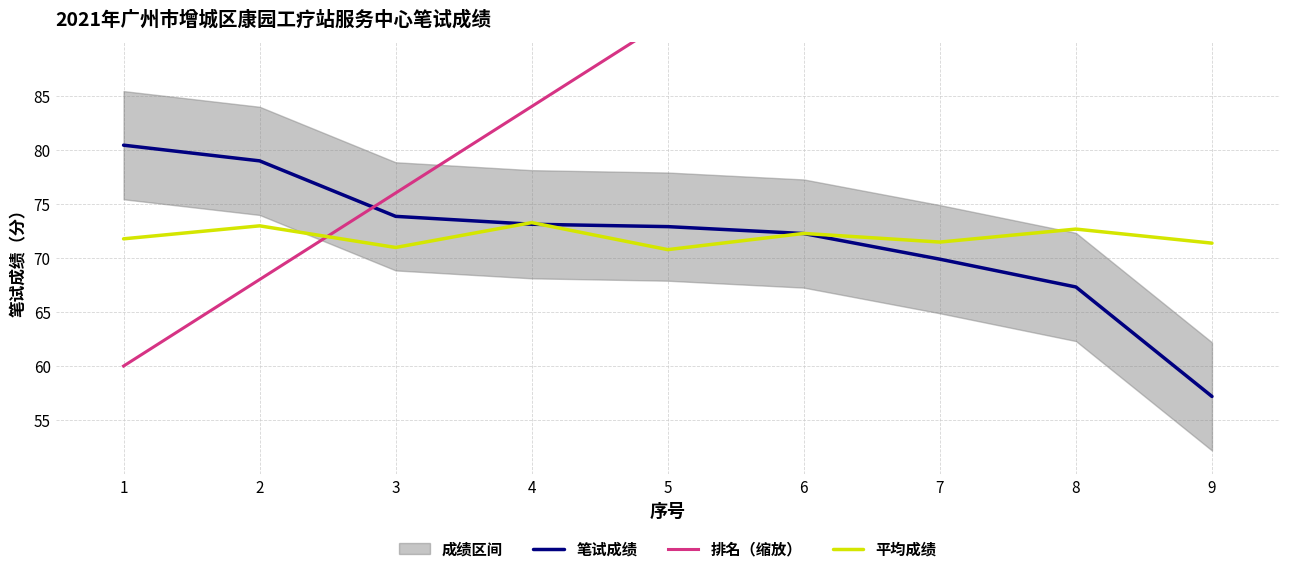

Which series ends up on top after the final intersection of 排名（缩放） and 平均成绩?

排名（缩放）